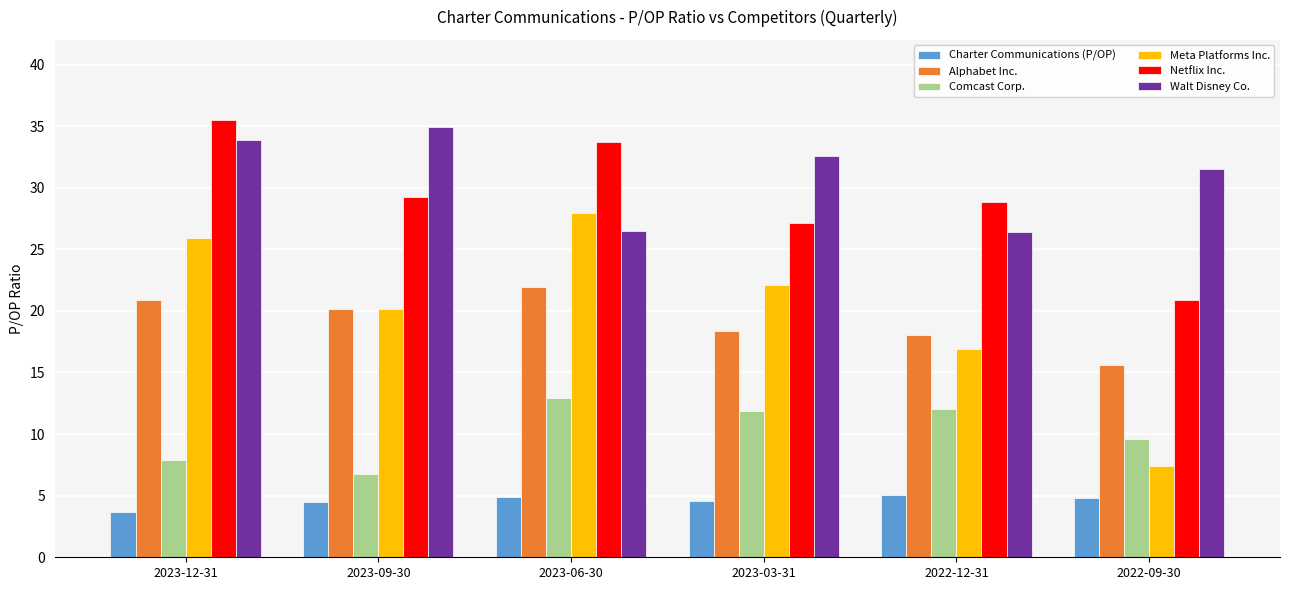

What is the total value across all series at 2022-09-30?

89.9